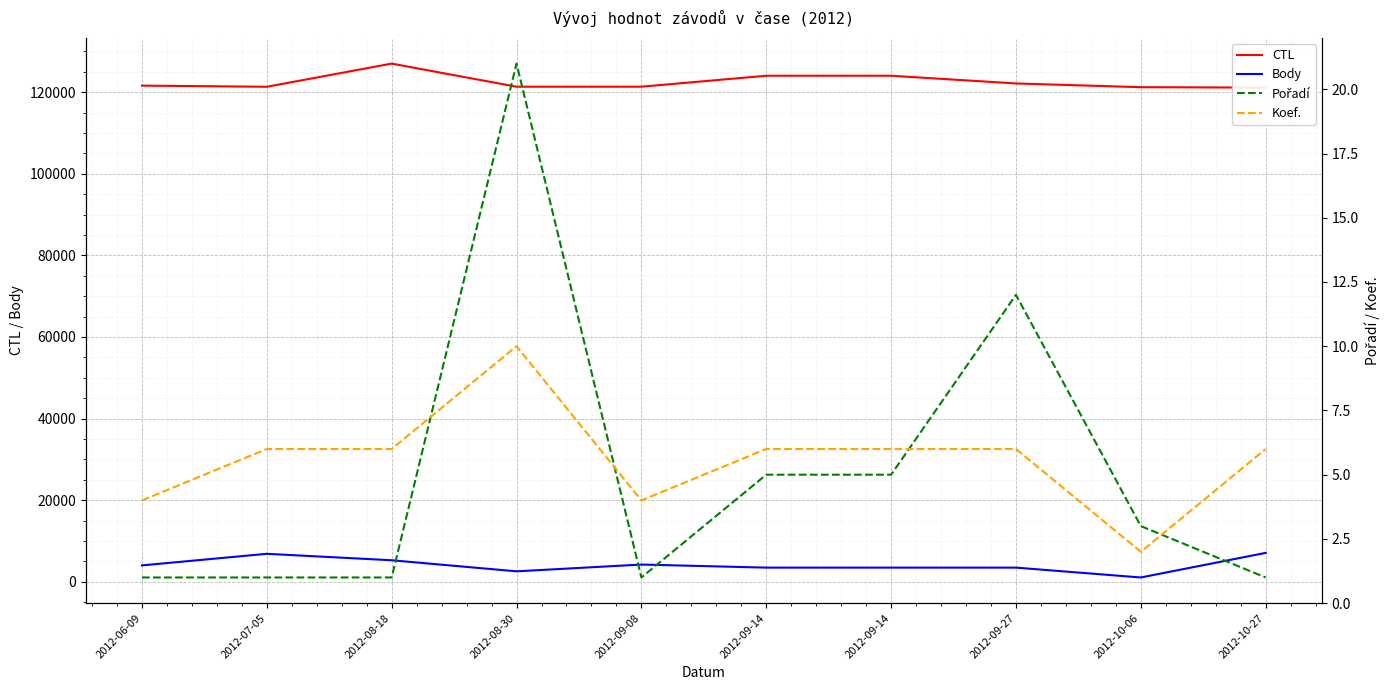

True or false: Koef. and Body intersect in this chart.

False